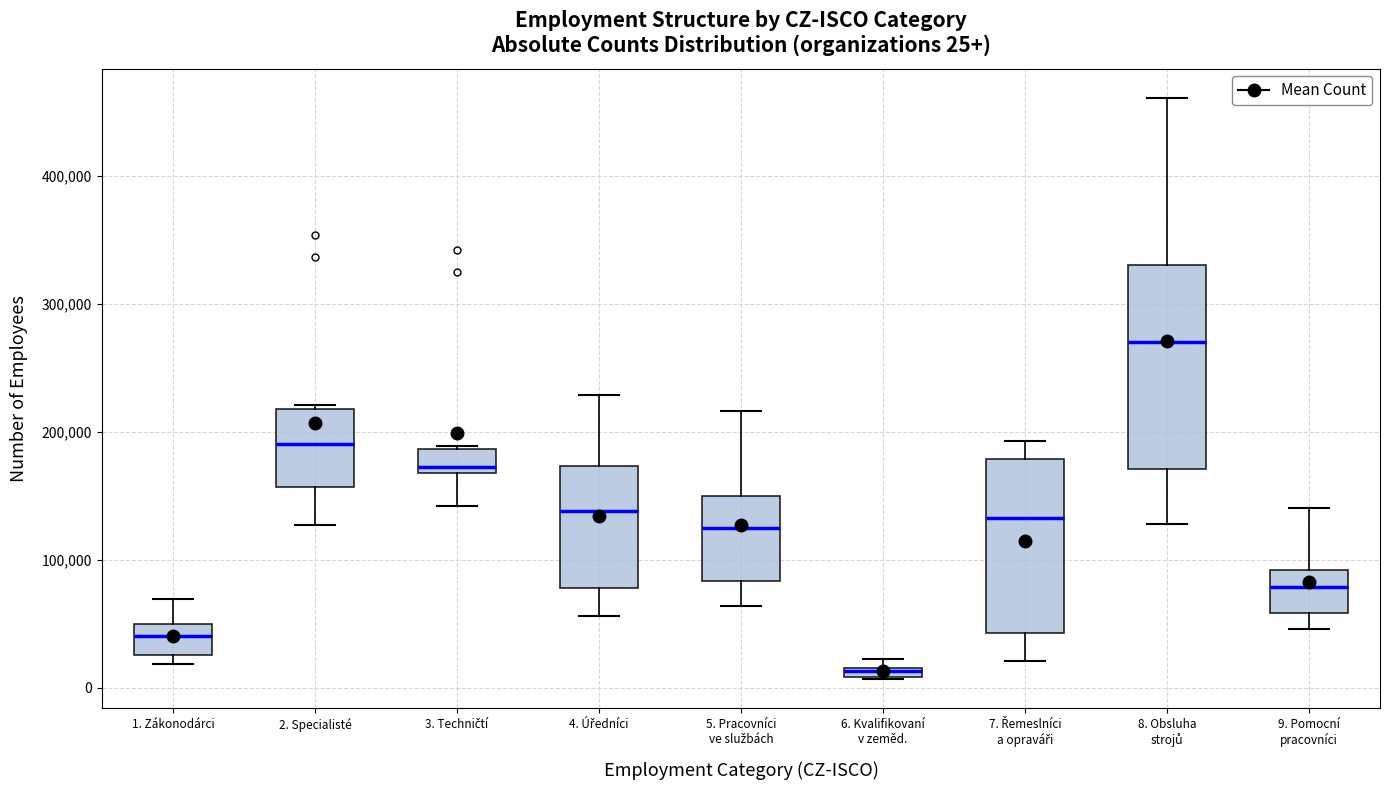

Which box is the tallest, from its lower edge to its upper edge?

8. Obsluha strojů